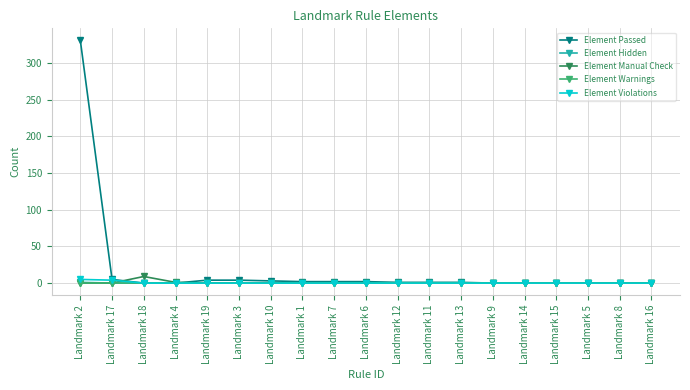

At which category does the chart reach its peak across all series?

Landmark 2